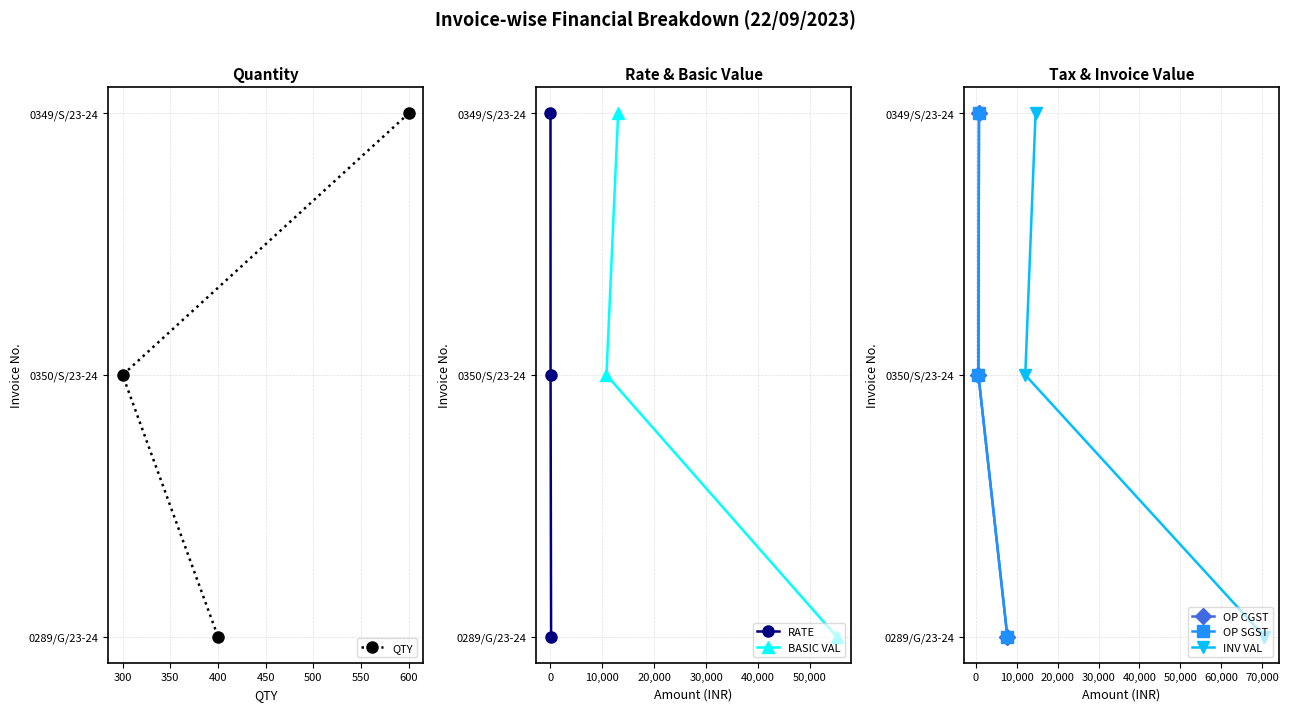

What is the sum of all RATE values?

3